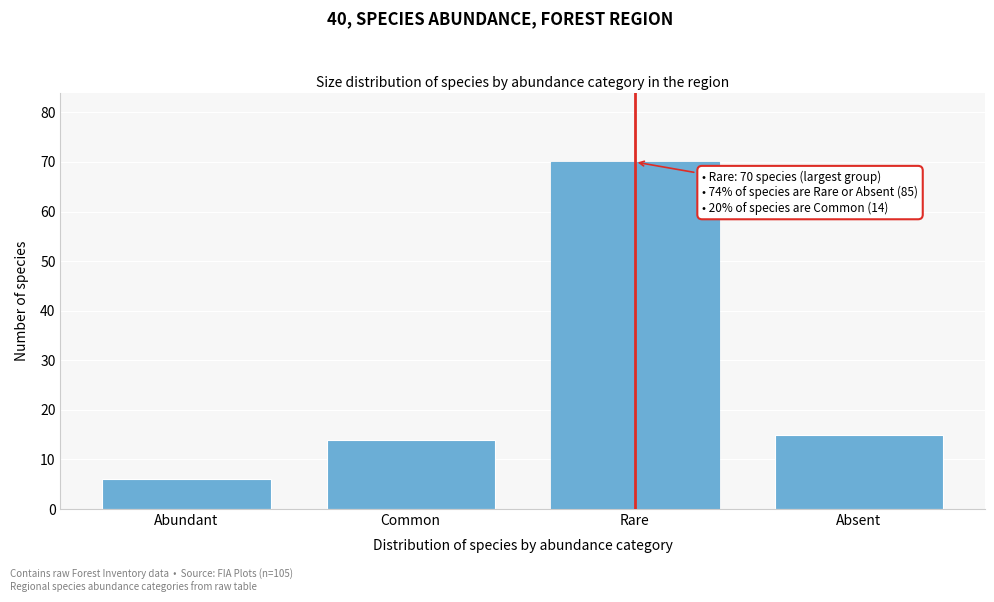

Reading left to right, transcribe all the data shown in this chart.

6	14	70	15